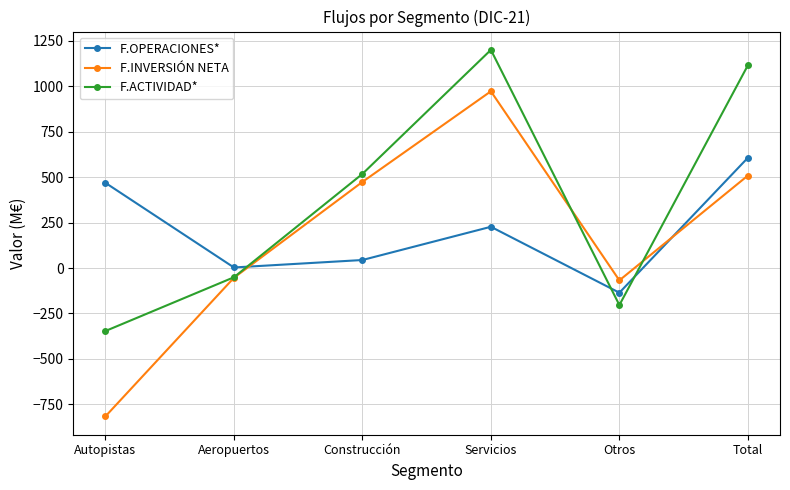

Does the chart display data point markers on the line(s)?

Yes